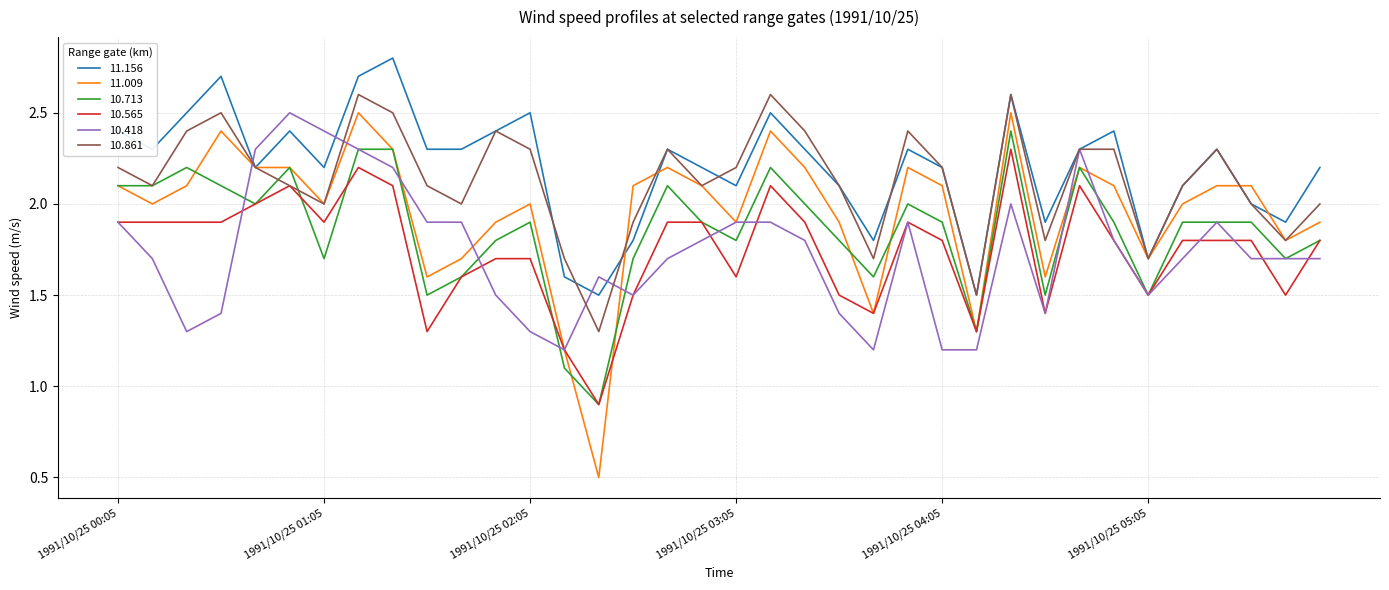

True or false: 11.156 and 10.713 cross at least once.

False